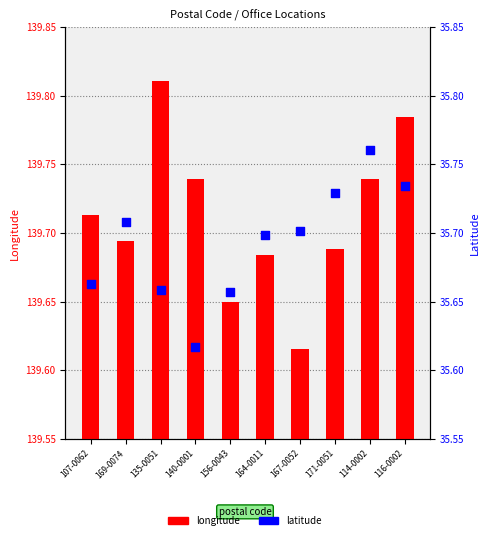

Which series has the largest total across all categories?

longitude